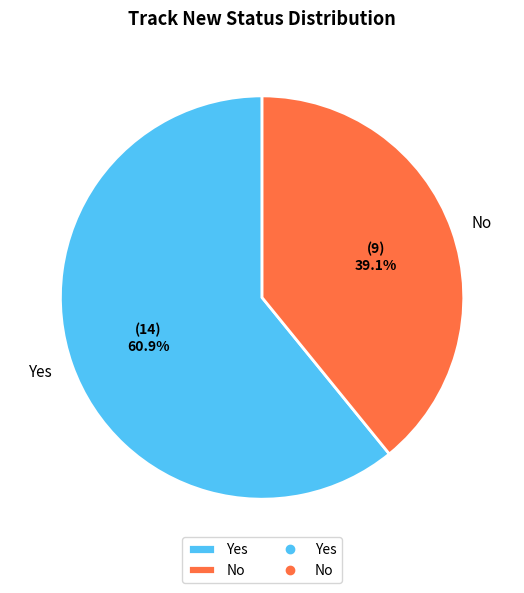

What is the ratio of the value at No to the value at Yes?

0.6